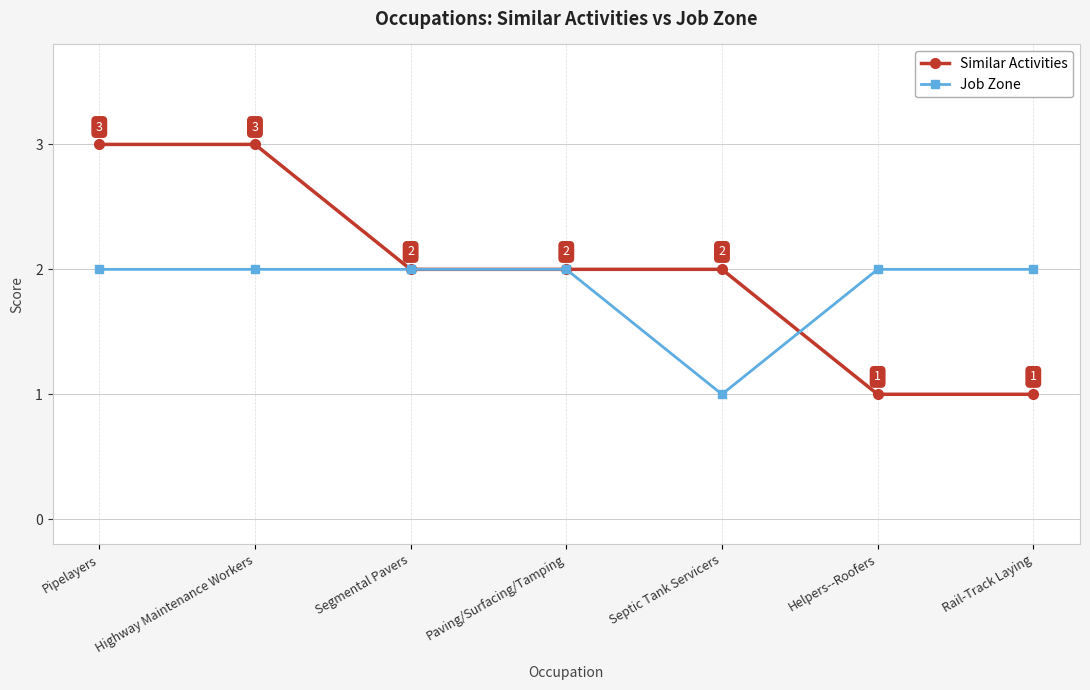

List the series in order of their overall mean, highest first.

Similar Activities, Job Zone